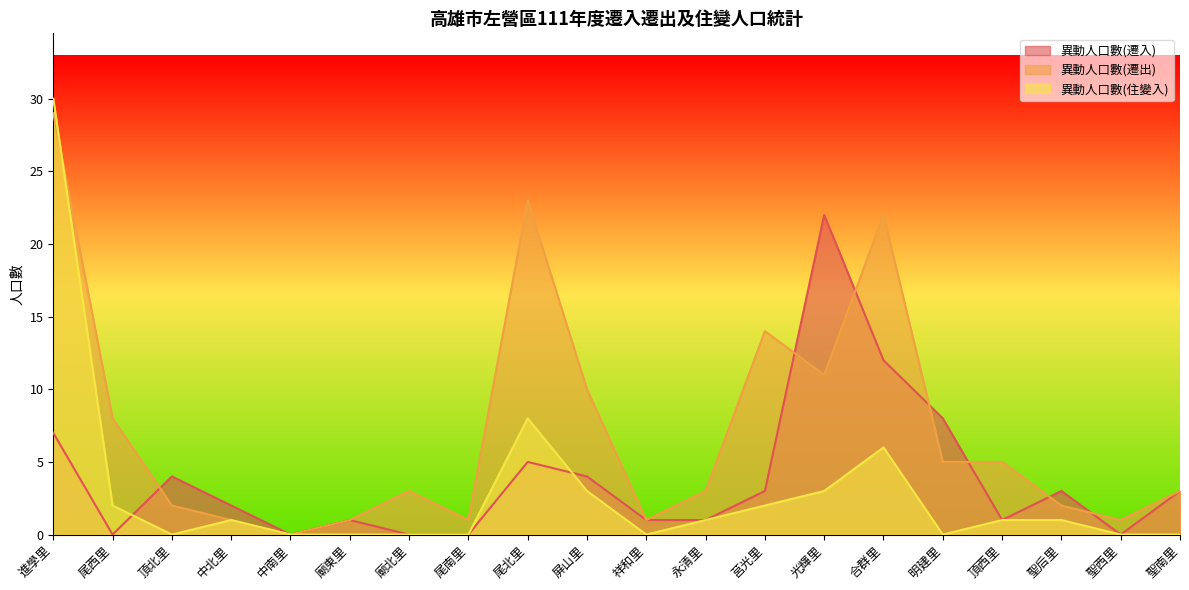

Does the chart display data point markers on the line(s)?

No